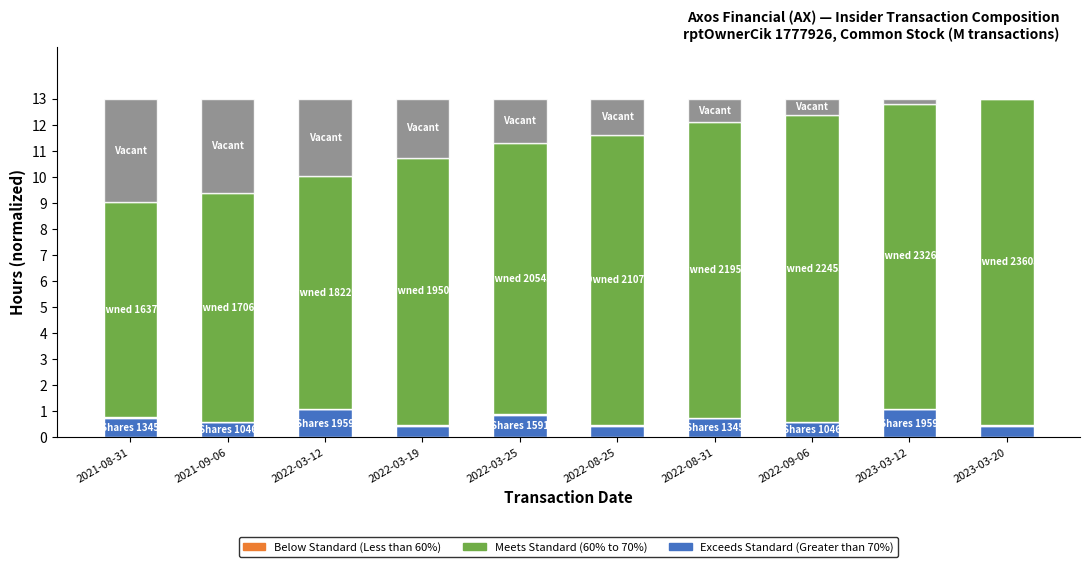

What is the total value across all series at 2021-09-06?

13.0